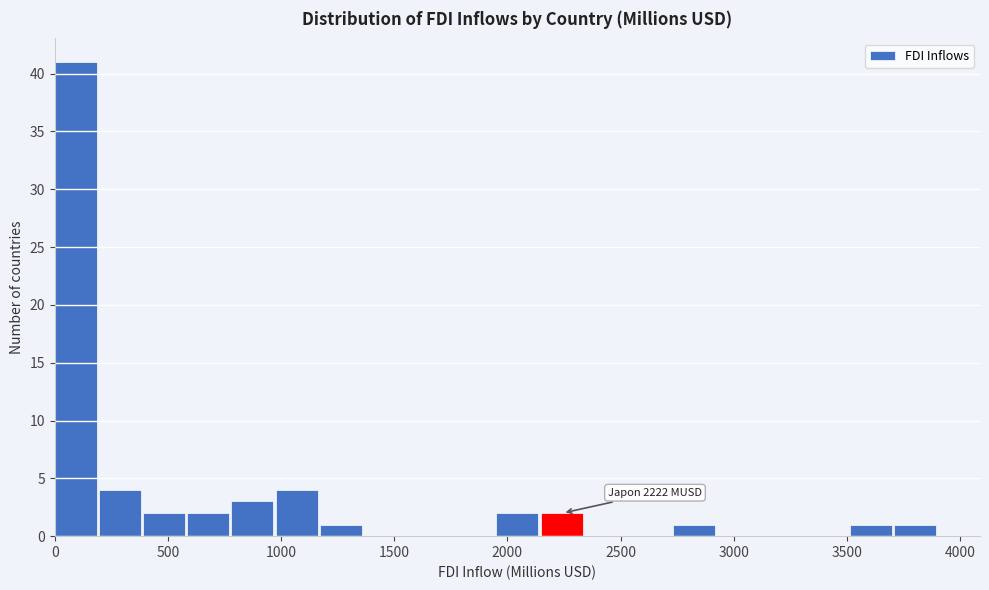

Read against the x-axis, roughly where is the centre of the tallest bar?

100